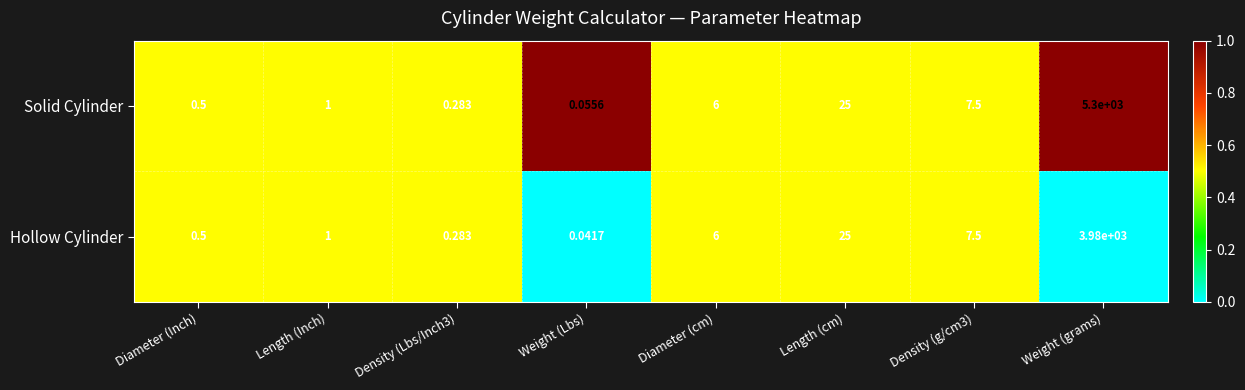

Which series has the largest range (max minus min)?

Solid Cylinder